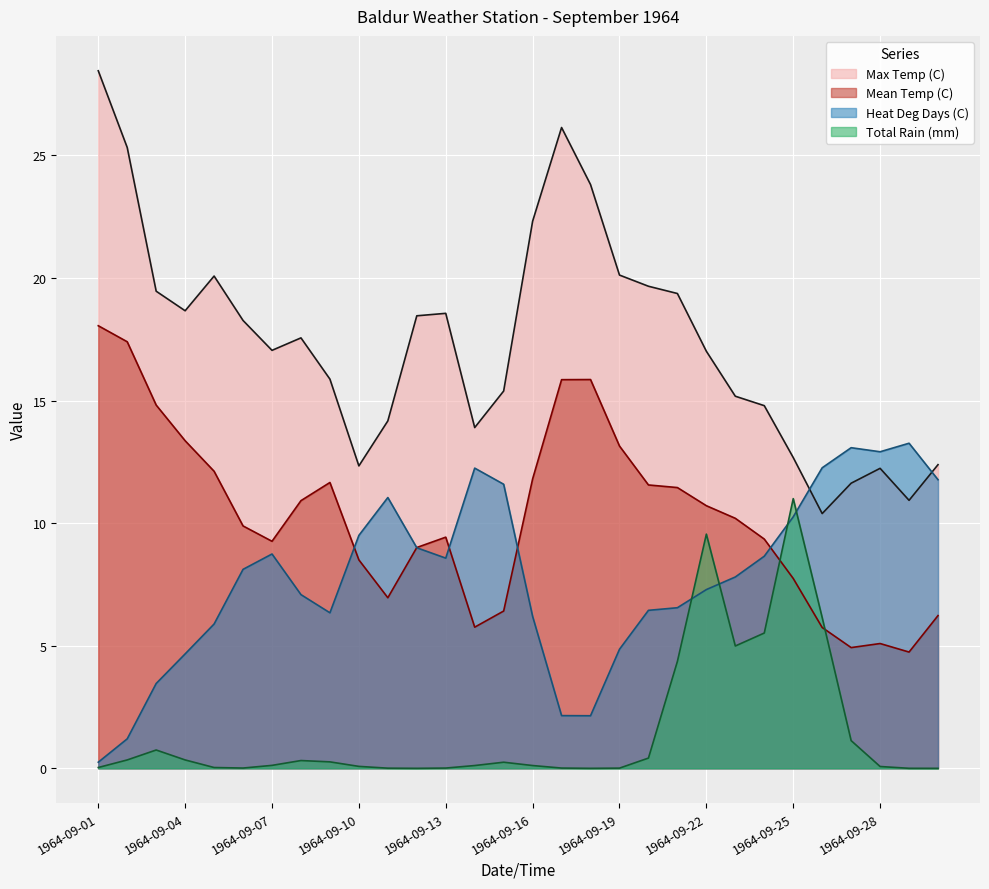

At 1964-09-18, list the series in order from largest to smallest.

Max Temp (C), Mean Temp (C), Heat Deg Days (C), Total Rain (mm)